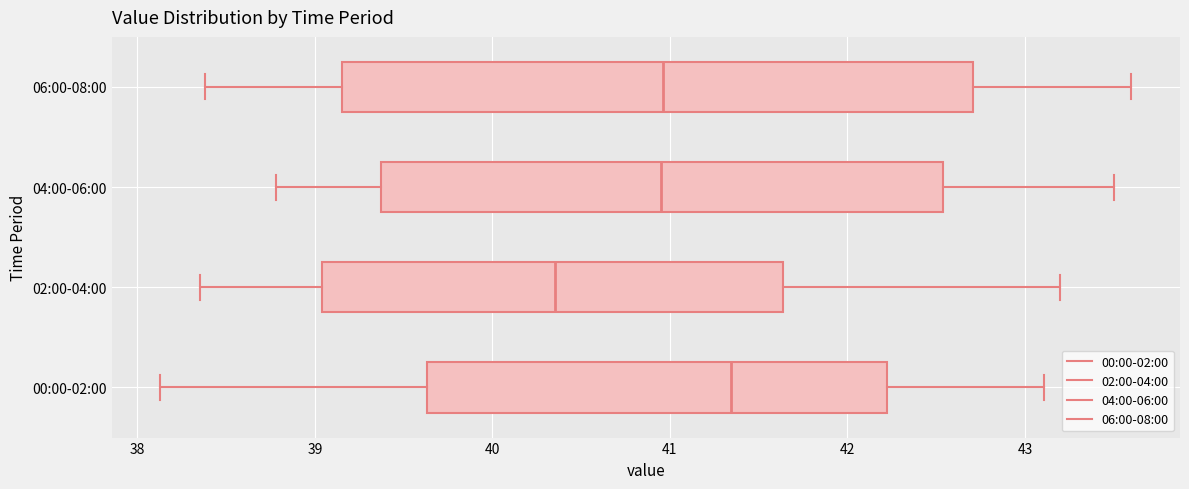

Reading bottom to top, transcribe this box plot: for each box, give where its median line is, the range the box spans, and where its two whiskers end, as read against the x-axis. The values are not printed on the chart, so give them approximately, as read against the axis.

00:00-02:00: median 41.3, box 39.6 to 42.2, whiskers 38.1 to 43.1
02:00-04:00: median 40.4, box 39.0 to 41.6, whiskers 38.4 to 43.2
04:00-06:00: median 41.0, box 39.4 to 42.5, whiskers 38.8 to 43.5
06:00-08:00: median 41.0, box 39.2 to 42.7, whiskers 38.4 to 43.6